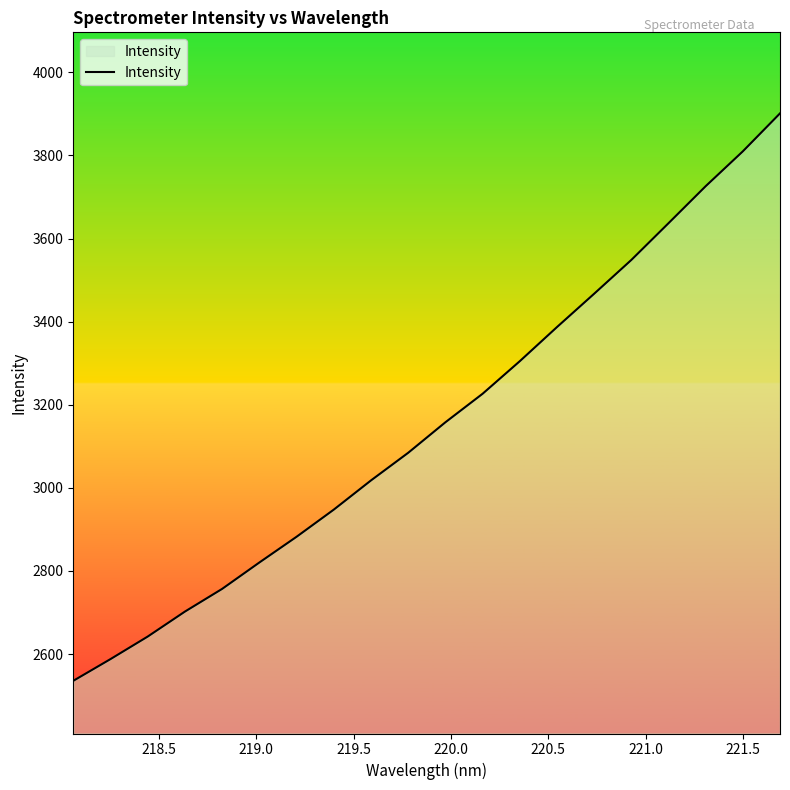

What is the greatest value displayed?

3901.2